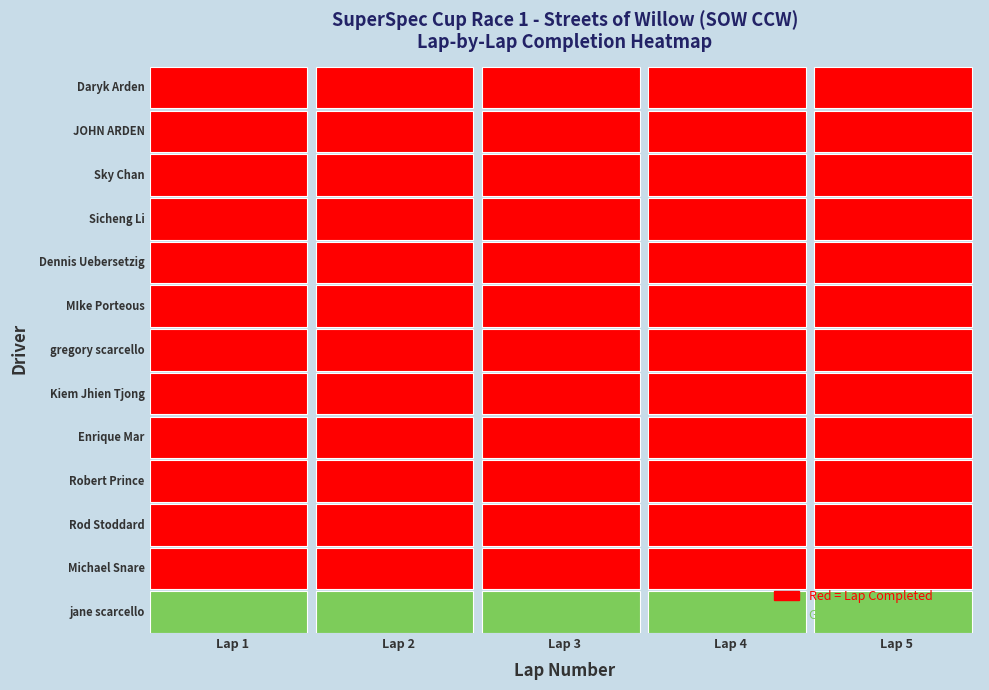

Where is Enrique Mar nearest to the value 46?

Lap 4